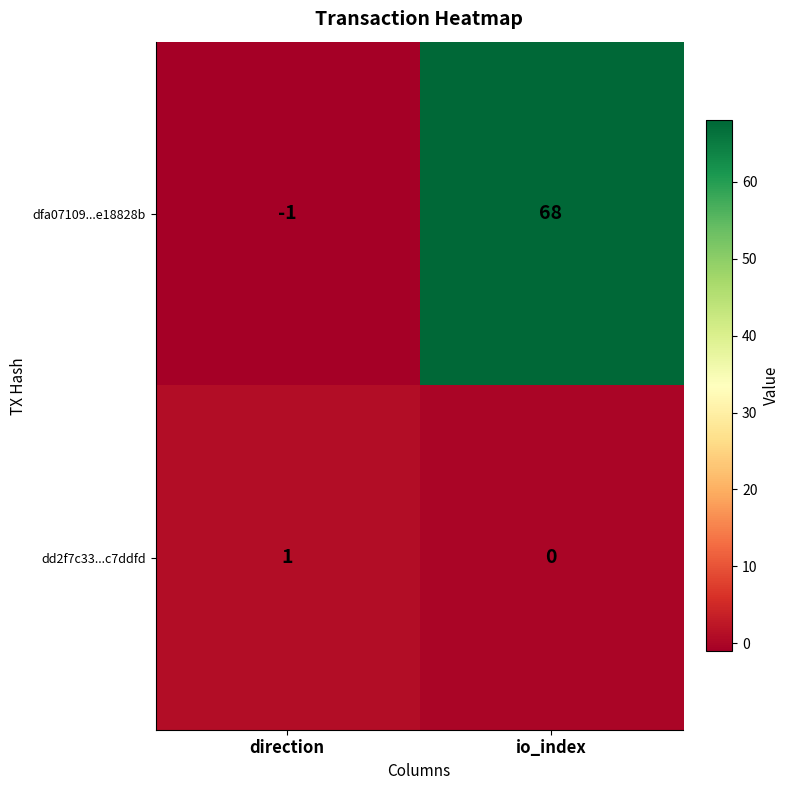

What is the sum of all dfa07109...e18828b values?

67